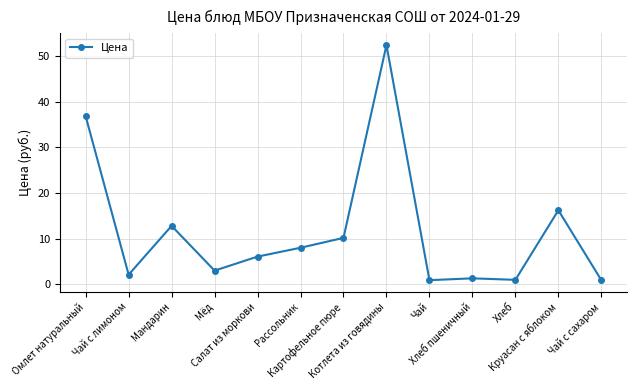

Approximately how many times larger is the value at Мандарин compared to Картофельное пюре?

1.3